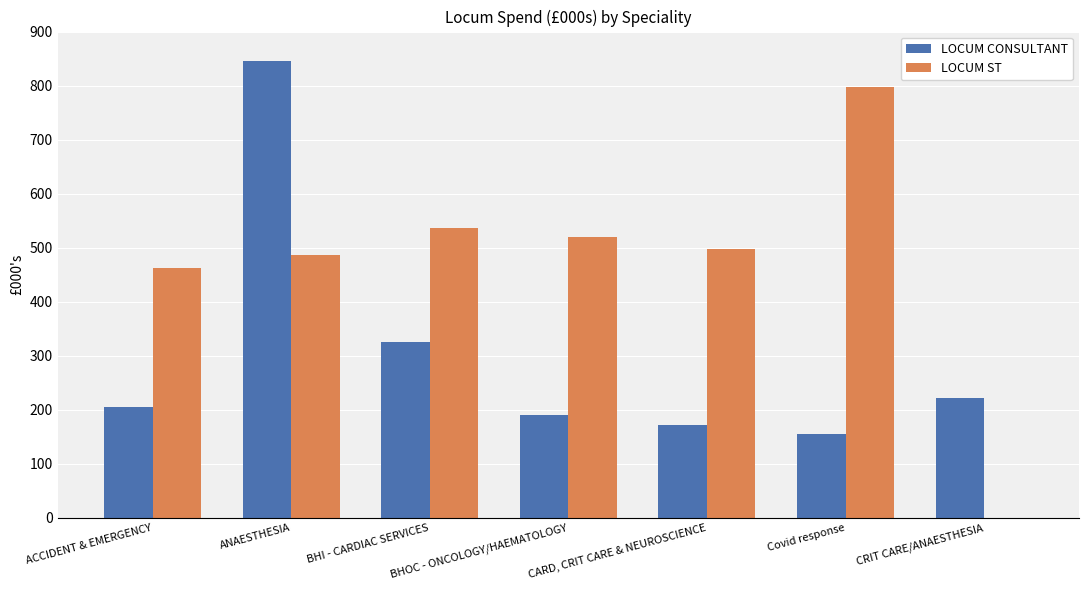

Between BHOC - ONCOLOGY/HAEMATOLOGY and Covid response, which series saw the biggest shift?

LOCUM ST